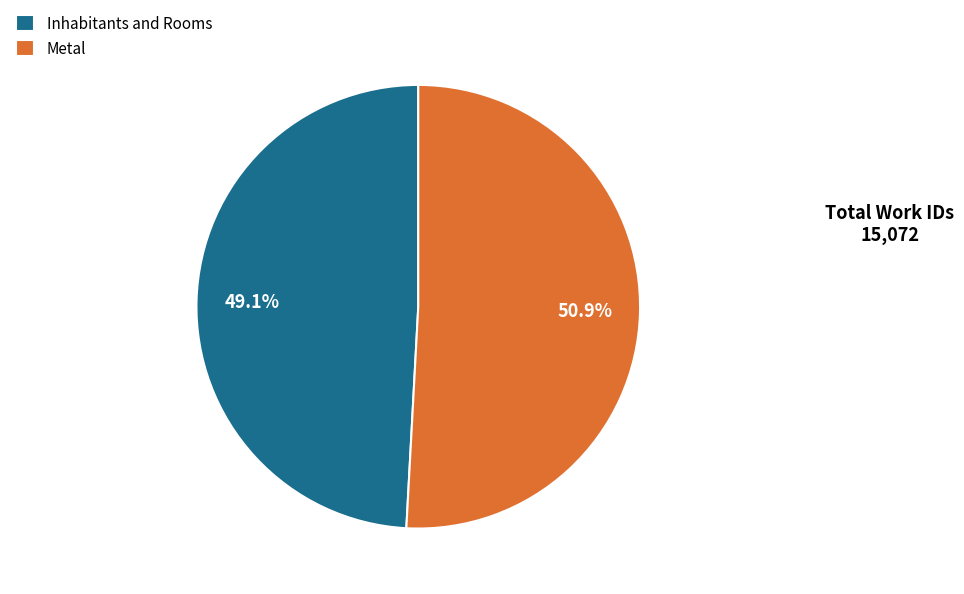

Combined, do Metal and Inhabitants and Rooms account for over 50%?

Yes